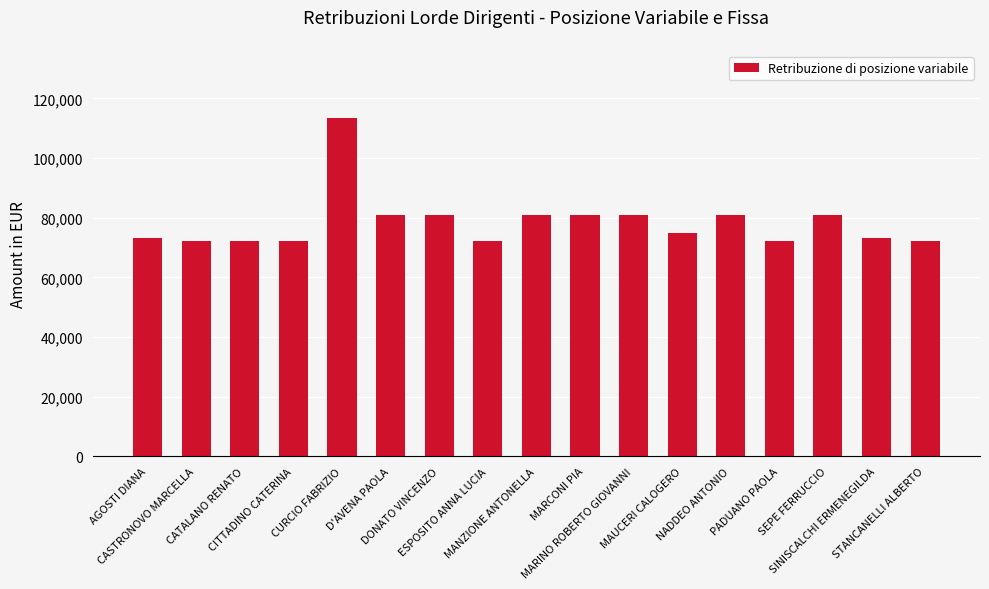

The chart shows a value of 25276.4 at MARCONI PIA. True or false?

False